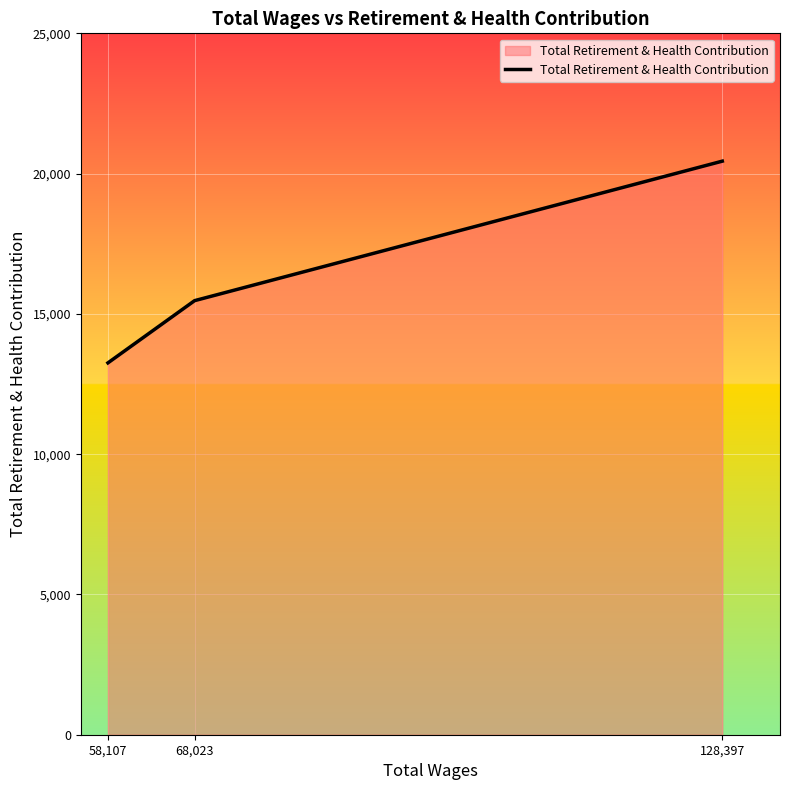

Rank the categories by value from highest to lowest.

128,397, 68,023, 58,107